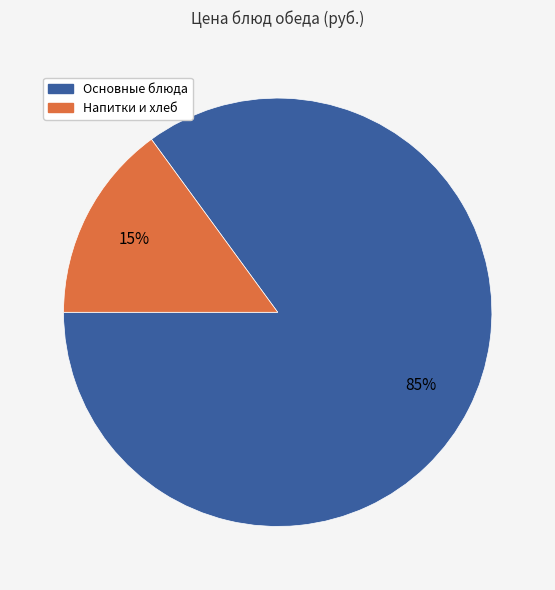

How many segments does this pie chart have?

2